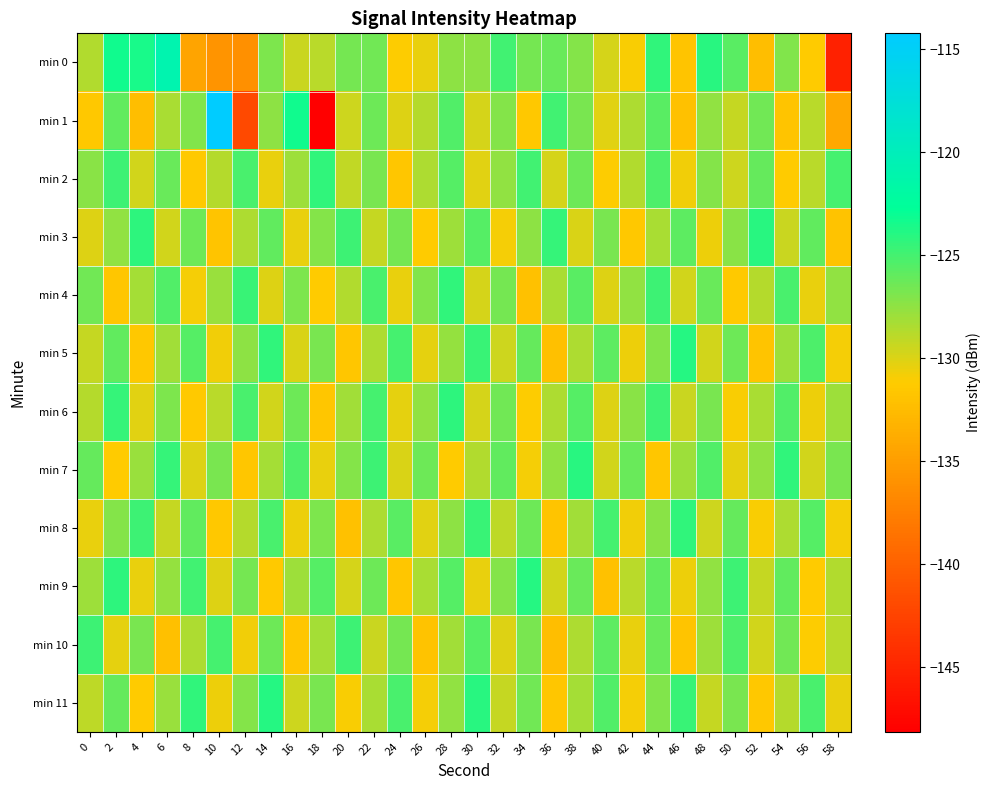

Reading left to right, what are all the values shown in this chart?

min 0: 0=-128.6	2=-123.2	4=-123.5	6=-121.0	8=-134.4	10=-135.8	12=-136.1	14=-126.8	16=-129.3	18=-128.9	20=-126.6	22=-126.5	24=-131.1	26=-130.5	28=-127.4	30=-127.3	32=-124.9	34=-126.6	36=-126.3	38=-127.1	40=-129.8	42=-131.0	44=-124.4	46=-131.7	48=-124.1	50=-125.6	52=-132.3	54=-127.0	56=-131.2	58=-145.2
min 1: 0=-131.5	2=-125.9	4=-132.3	6=-128.3	8=-127.0	10=-114.2	12=-141.9	14=-127.4	16=-123.4	18=-148.1	20=-129.5	22=-126.3	24=-130.1	26=-128.7	28=-125.4	30=-129.8	32=-127.2	34=-131.5	36=-124.9	38=-126.8	40=-130.2	42=-128.4	44=-125.7	46=-132.1	48=-127.6	50=-129.3	52=-126.5	54=-131.8	56=-128.9	58=-134.2
min 2: 0=-127.3	2=-124.8	4=-129.6	6=-126.2	8=-131.4	10=-128.7	12=-125.1	14=-130.5	16=-127.9	18=-124.3	20=-129.1	22=-126.8	24=-131.7	26=-128.4	28=-125.6	30=-130.2	32=-127.5	34=-124.9	36=-129.8	38=-126.4	40=-131.1	42=-128.6	44=-125.3	46=-130.7	48=-127.2	50=-129.5	52=-126.1	54=-131.3	56=-128.8	58=-125.0
min 3: 0=-130.1	2=-127.6	4=-124.2	6=-129.7	8=-126.3	10=-131.8	12=-128.5	14=-125.9	16=-130.4	18=-127.1	20=-124.7	22=-129.3	24=-126.6	26=-131.2	28=-128.0	30=-125.5	32=-130.8	34=-127.4	36=-124.5	38=-129.9	40=-126.7	42=-131.5	44=-128.3	46=-125.8	48=-130.6	50=-127.3	52=-124.1	54=-129.4	56=-126.0	58=-131.9
min 4: 0=-126.5	2=-131.7	4=-128.2	6=-125.4	8=-130.9	10=-127.8	12=-124.6	14=-130.0	16=-126.9	18=-131.3	20=-128.6	22=-125.2	24=-130.5	26=-127.0	28=-124.4	30=-129.8	32=-126.6	34=-132.0	36=-128.3	38=-125.7	40=-130.1	42=-127.5	44=-124.8	46=-129.6	48=-126.2	50=-131.4	52=-128.7	54=-125.1	56=-130.4	58=-127.6
min 5: 0=-129.2	2=-126.0	4=-131.5	6=-128.1	8=-125.5	10=-130.7	12=-127.4	14=-124.3	16=-129.9	18=-126.8	20=-131.6	22=-128.4	24=-125.0	26=-130.3	28=-127.7	30=-124.6	32=-129.5	34=-126.1	36=-132.2	38=-128.5	40=-125.8	42=-130.6	44=-127.2	46=-124.0	48=-129.7	50=-126.3	52=-131.8	54=-128.0	56=-125.3	58=-130.9
min 6: 0=-128.7	2=-124.5	4=-130.2	6=-126.9	8=-131.4	10=-128.8	12=-125.2	14=-129.6	16=-126.4	18=-131.7	20=-128.1	22=-125.0	24=-130.3	26=-127.6	28=-124.2	30=-129.8	32=-126.5	34=-131.1	36=-128.4	38=-125.6	40=-130.0	42=-127.3	44=-124.8	46=-129.4	48=-126.7	50=-131.0	52=-128.3	54=-125.4	56=-130.6	58=-127.9
min 7: 0=-126.1	2=-131.3	4=-127.8	6=-124.5	8=-130.0	10=-126.7	12=-131.6	14=-128.2	16=-125.3	18=-130.5	20=-127.1	22=-124.7	24=-129.9	26=-126.4	28=-131.2	30=-128.6	32=-125.9	34=-130.8	36=-127.5	38=-124.1	40=-129.6	42=-126.2	44=-131.7	46=-128.0	48=-125.4	50=-130.3	52=-127.6	54=-124.3	56=-129.7	58=-126.8
min 8: 0=-130.4	2=-127.2	4=-124.8	6=-129.3	8=-126.0	10=-131.5	12=-128.7	14=-125.1	16=-130.6	18=-126.9	20=-132.1	22=-128.5	24=-125.7	26=-130.2	28=-127.4	30=-124.6	32=-129.0	34=-126.3	36=-131.8	38=-128.1	40=-125.0	42=-130.7	44=-127.3	46=-124.4	48=-129.5	50=-126.1	52=-131.0	54=-128.4	56=-125.6	58=-130.9
min 9: 0=-127.9	2=-124.2	4=-130.5	6=-127.7	8=-124.9	10=-130.1	12=-126.6	14=-131.4	16=-128.0	18=-125.5	20=-129.8	22=-126.4	24=-131.7	26=-128.3	28=-125.6	30=-130.4	32=-127.1	34=-124.0	36=-129.6	38=-126.2	40=-132.0	42=-128.8	44=-125.9	46=-130.6	48=-127.5	50=-124.7	52=-129.3	54=-126.0	56=-131.2	58=-128.6
min 10: 0=-124.7	2=-130.3	4=-126.8	6=-132.2	8=-128.5	10=-125.0	12=-130.7	14=-126.3	16=-131.6	18=-128.2	20=-124.8	22=-129.4	24=-126.6	26=-131.9	28=-128.1	30=-125.5	32=-130.0	34=-126.7	36=-132.3	38=-128.4	40=-125.8	42=-130.5	44=-126.2	46=-131.8	48=-128.0	50=-125.3	52=-129.7	54=-126.5	56=-131.1	58=-128.9
min 11: 0=-129.0	2=-126.1	4=-131.3	6=-127.8	8=-124.4	10=-130.6	12=-127.2	14=-124.0	16=-129.5	18=-126.7	20=-131.0	22=-128.3	24=-125.2	26=-130.8	28=-127.6	30=-124.1	32=-129.3	34=-126.5	36=-131.7	38=-128.2	40=-125.4	42=-130.9	44=-127.0	46=-124.6	48=-129.2	50=-126.8	52=-131.5	54=-128.7	56=-125.1	58=-130.4